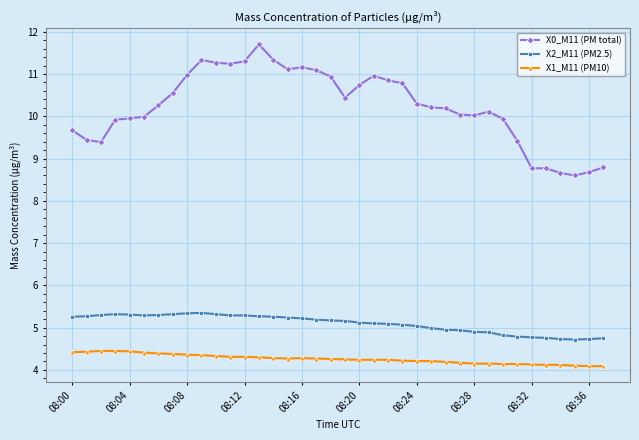

Which series has the largest total across all categories?

X0_M11 (PM total)